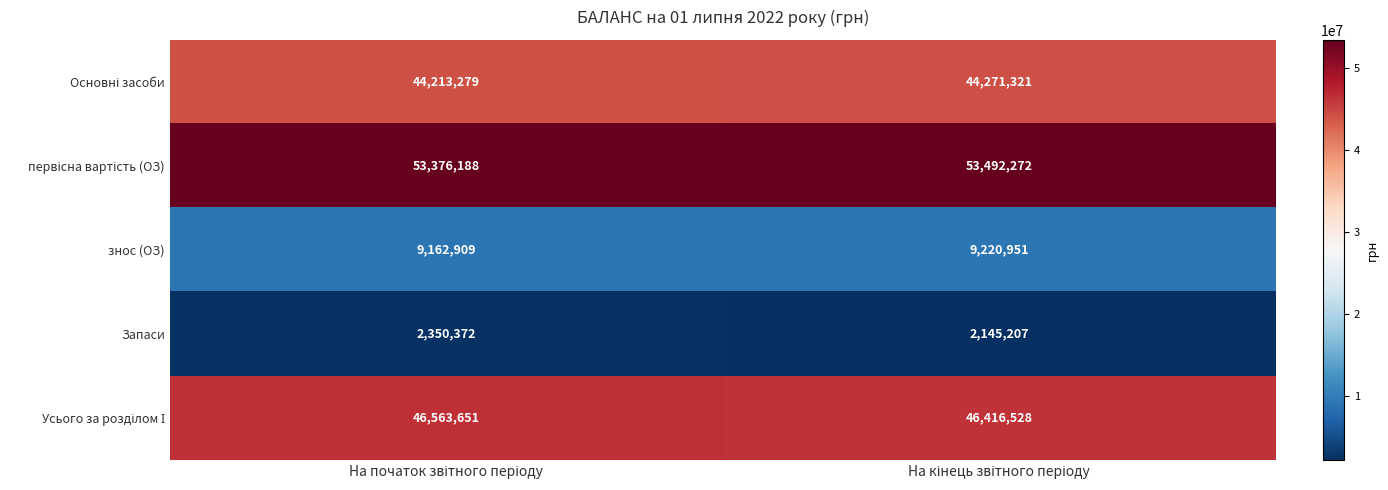

What is the difference between the maximum and minimum values in the Запаси series?

205165